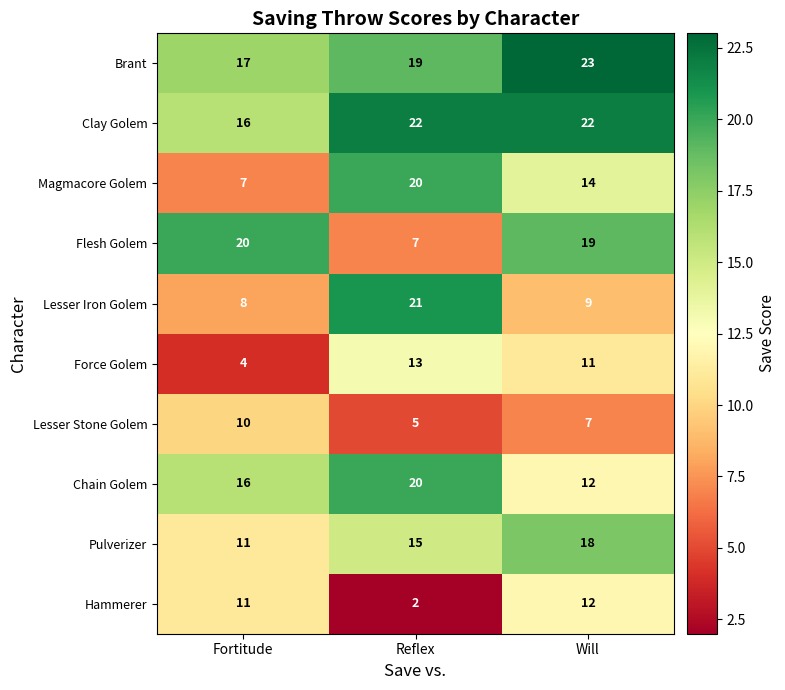

How many data points in Pulverizer are less than 15?

1